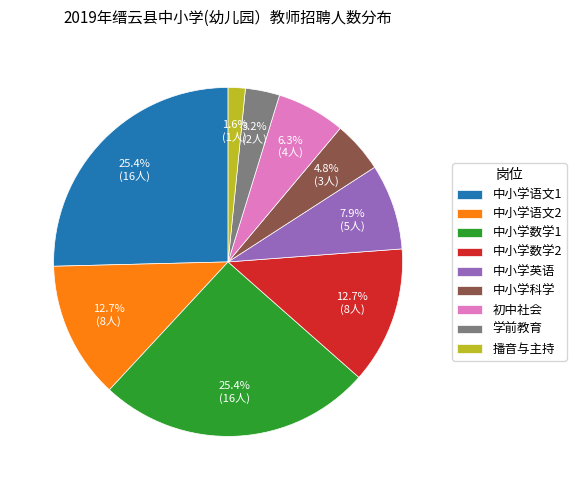

True or false: 中小学语文1 accounts for 39% of the total.

False